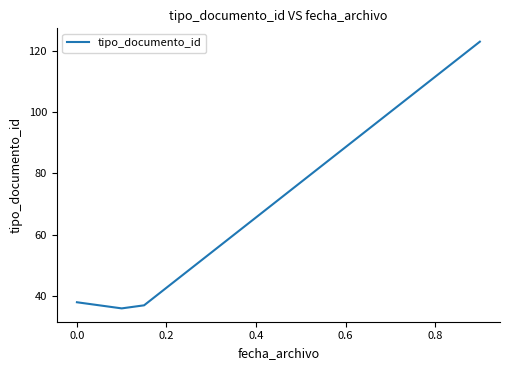

True or false: the data has more than 0 interior local peaks.

False